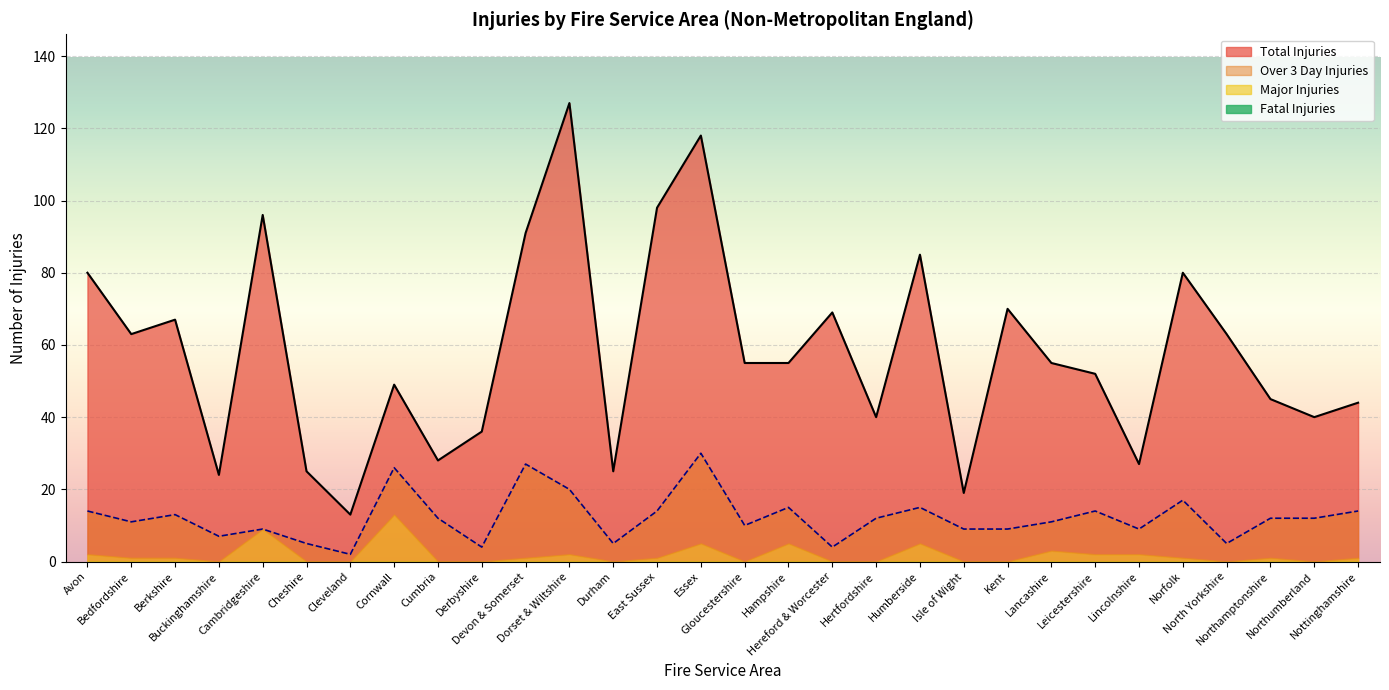

True or false: Over 3 Day Injuries has a value of 15 at Kent.

False